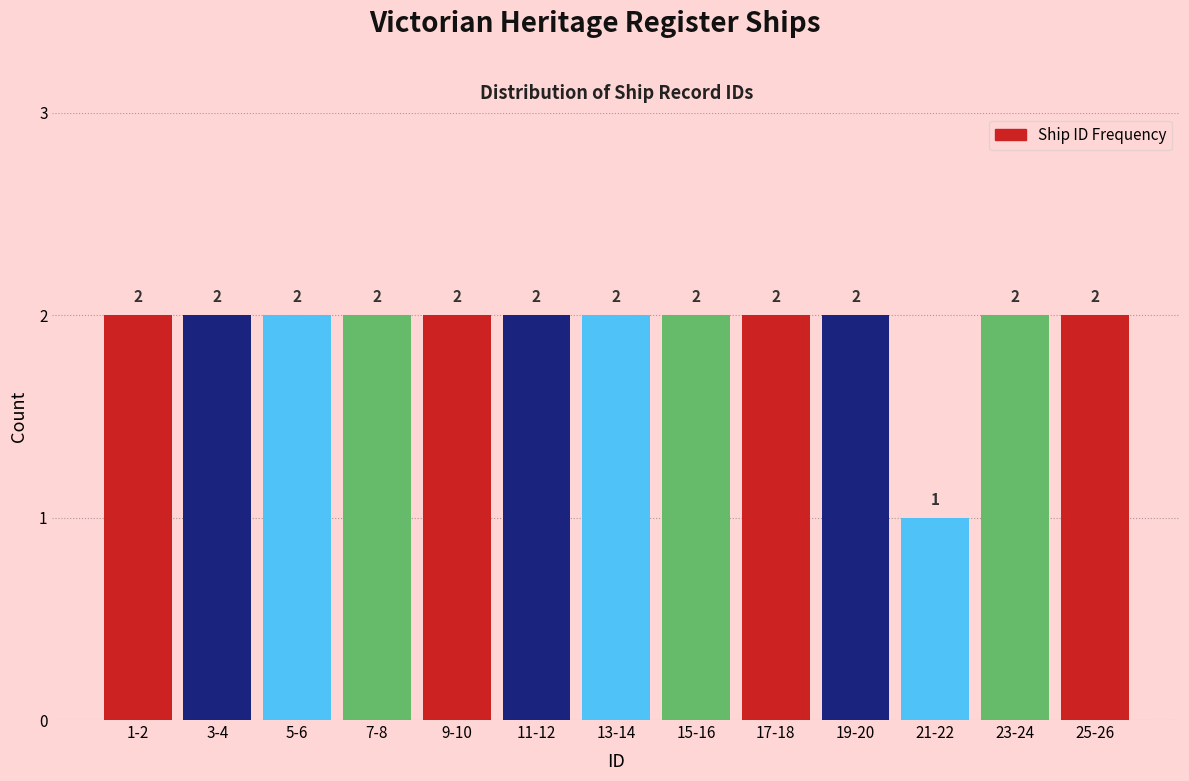

Reading left to right, transcribe all the data shown in this chart.

2	2	2	2	2	2	2	2	2	2	1	2	2